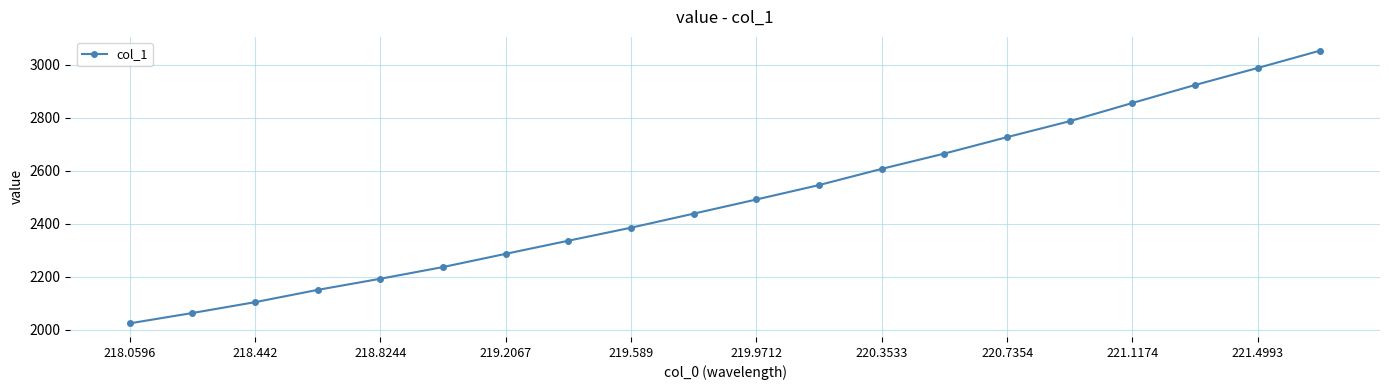

What is the greatest value displayed?

3054.0